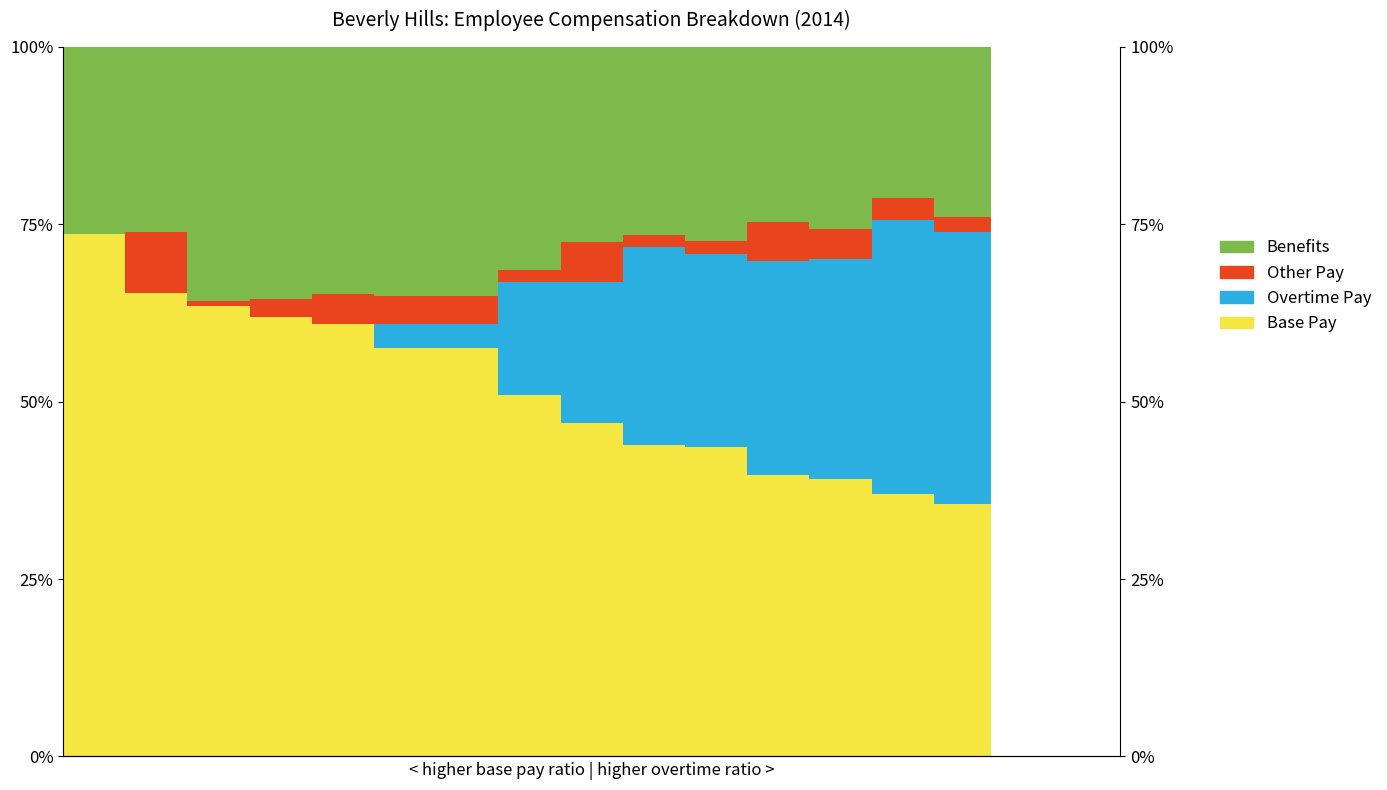

What is the difference between the maximum and second lowest values in the Overtime Pay series?

0.4